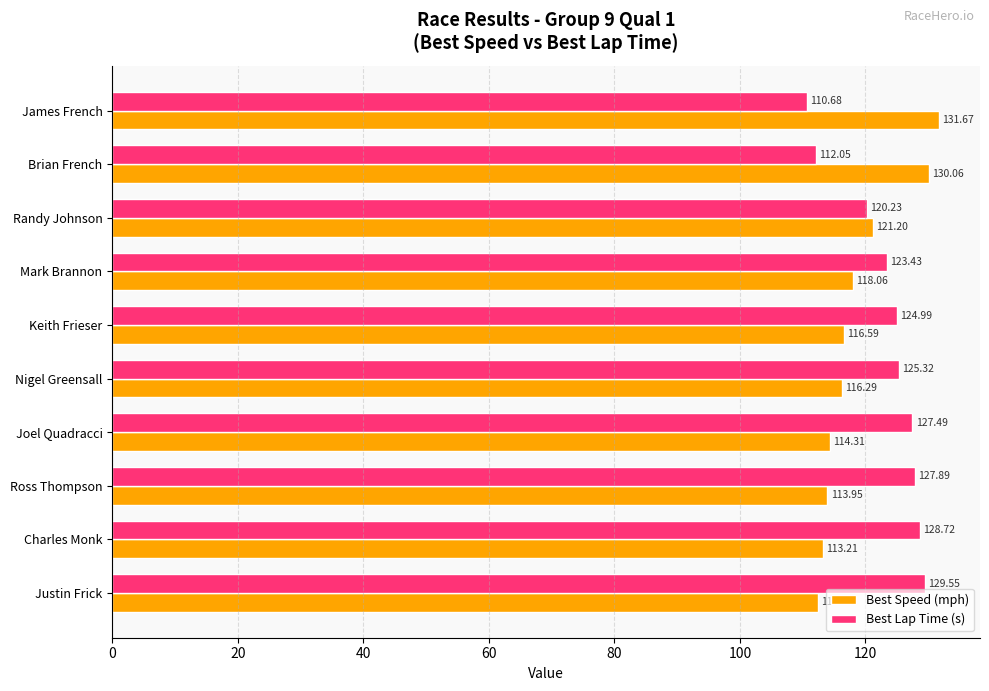

Count the number of data series in this chart.

2